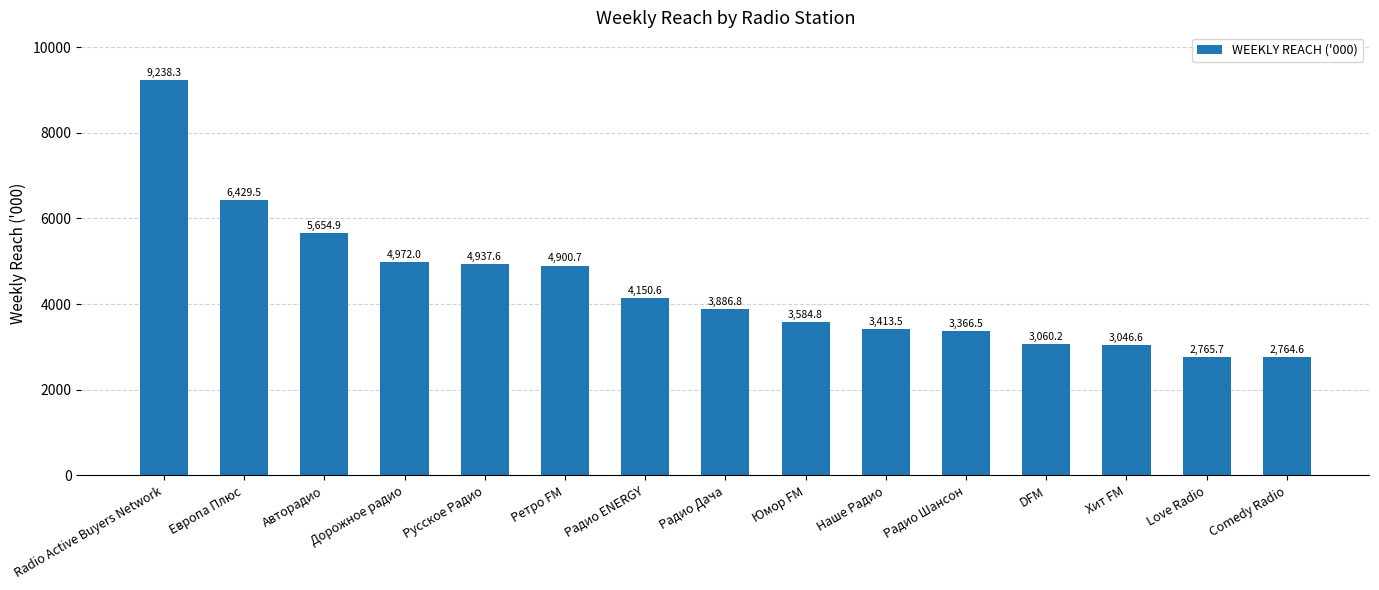

Is it true that the value at Love Radio is 1029.6?

False